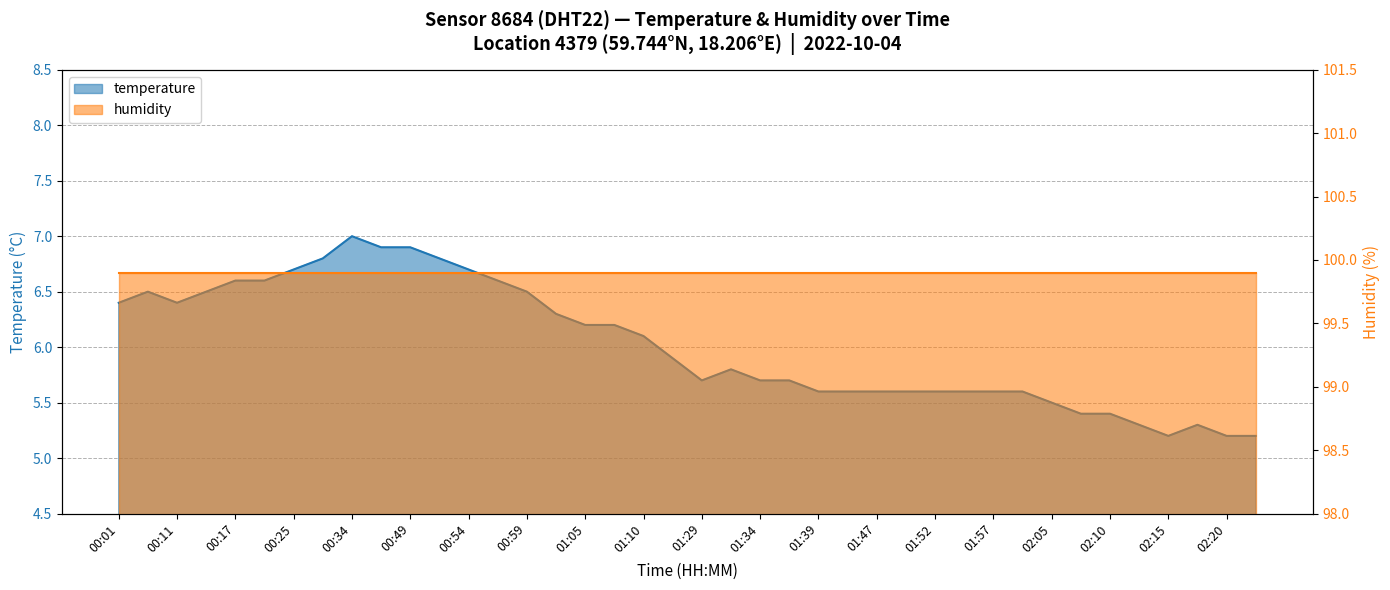

What is the change in value from 00:09 to 01:29?

-0.8